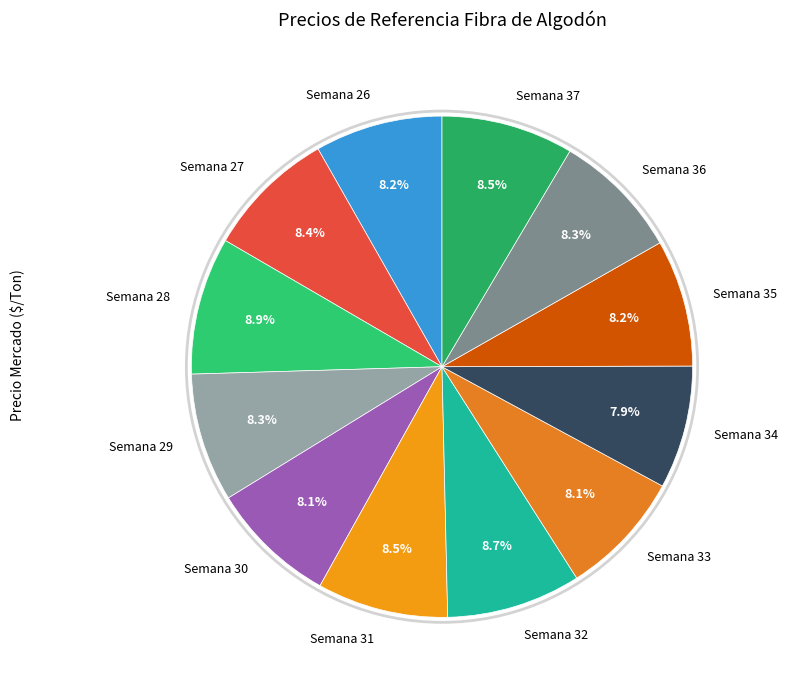

To the nearest percent, what is the average slice percentage?

8%